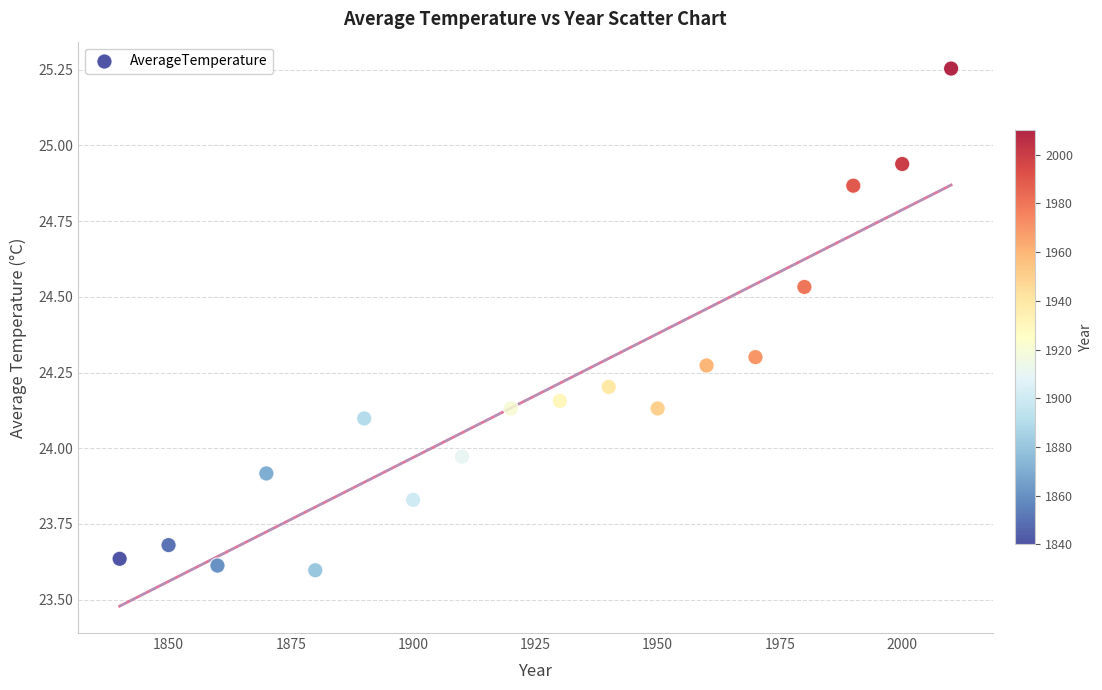

What is the range of Y values (max minus min)?

1.7